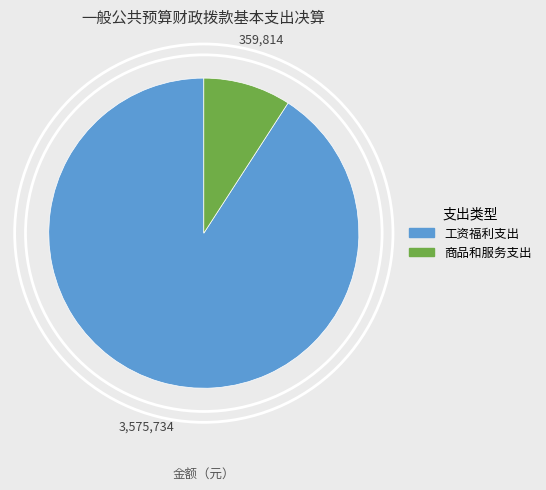

Does any single category account for the majority?

Yes